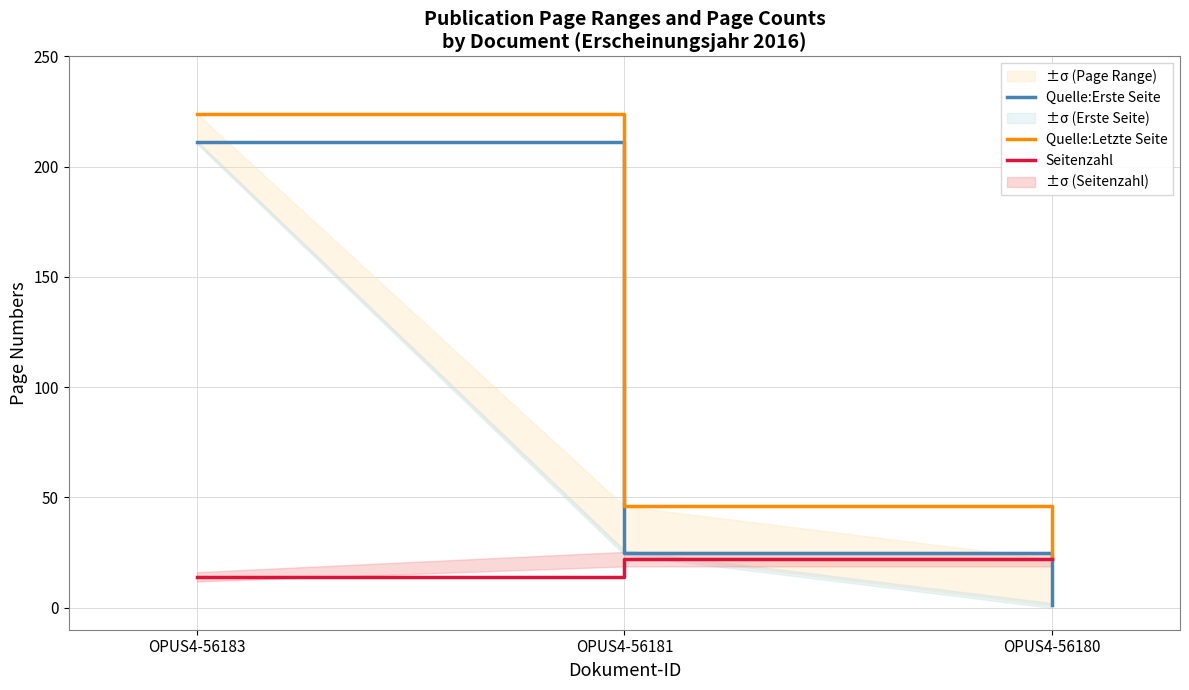

At which label does Seitenzahl reach its minimum?

OPUS4-56183